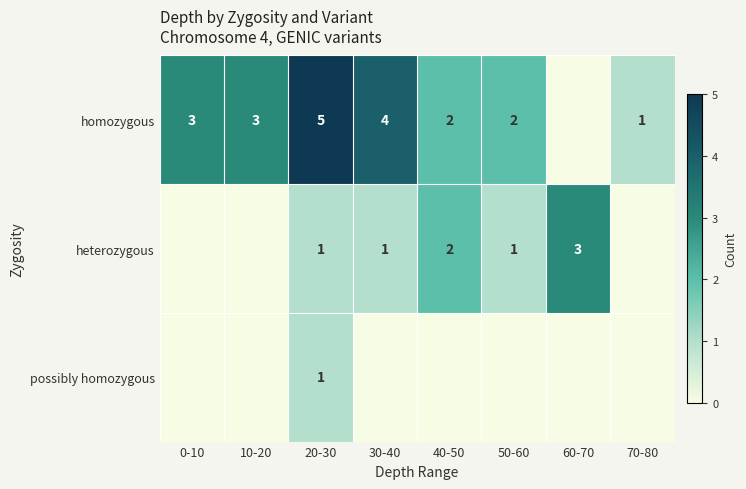

What is the sum of the homozygous values at 40-50 and 70-80?

3